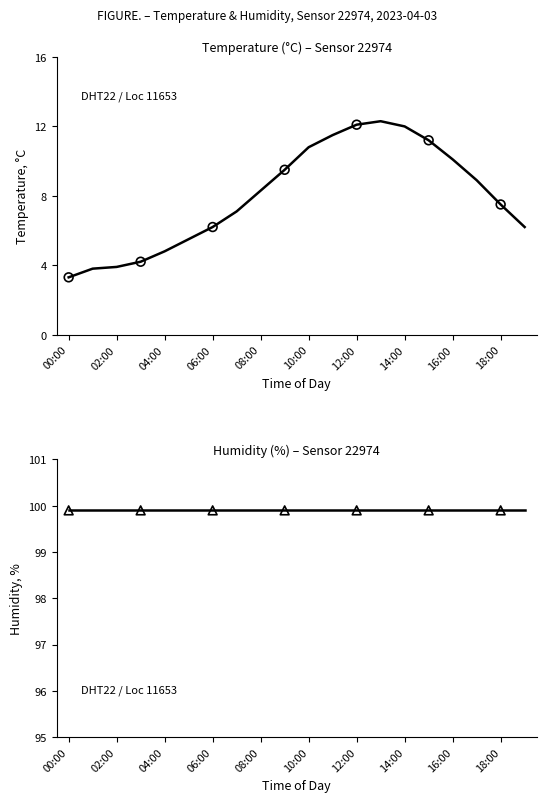

At how many categories does at least one series exceed 72?

20